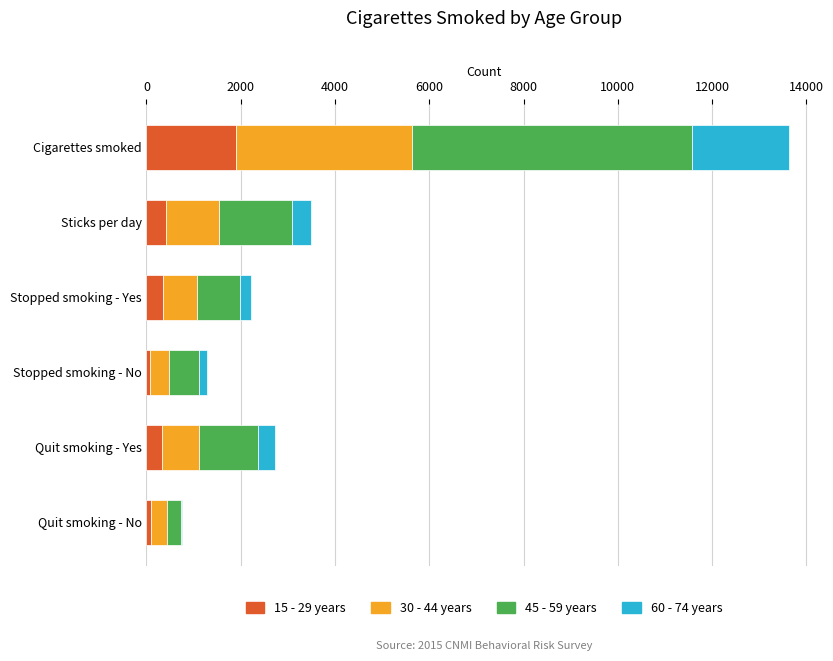

At which category is the sum across all series the highest?

Cigarettes smoked